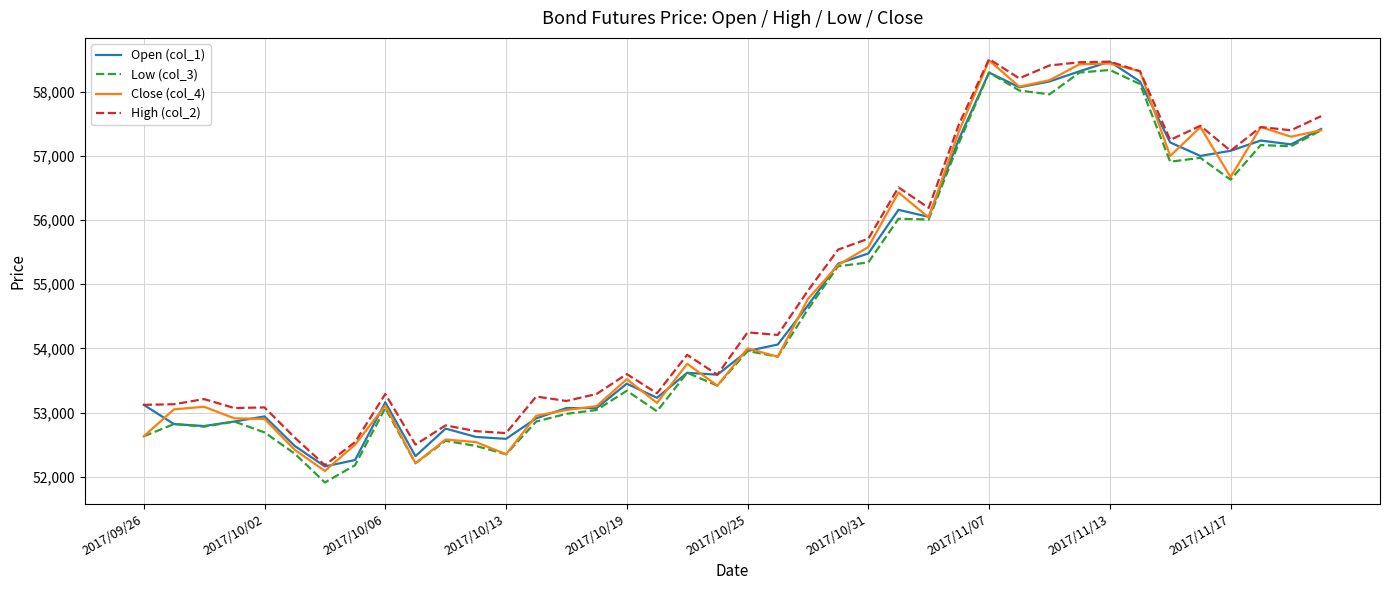

True or false: Low (col_3) and High (col_2) intersect in this chart.

False